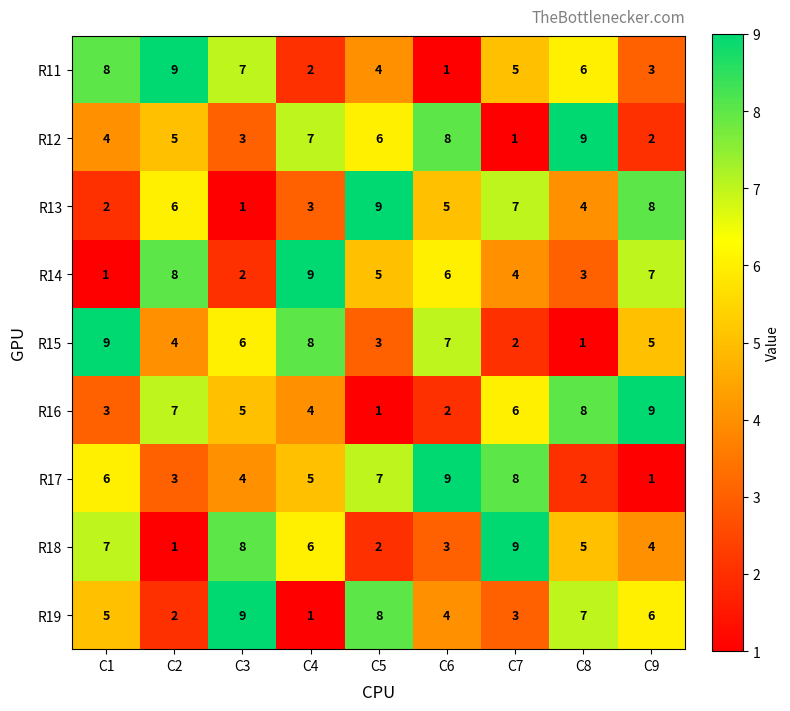

True or false: R15 has a value of 13 at C4.

False